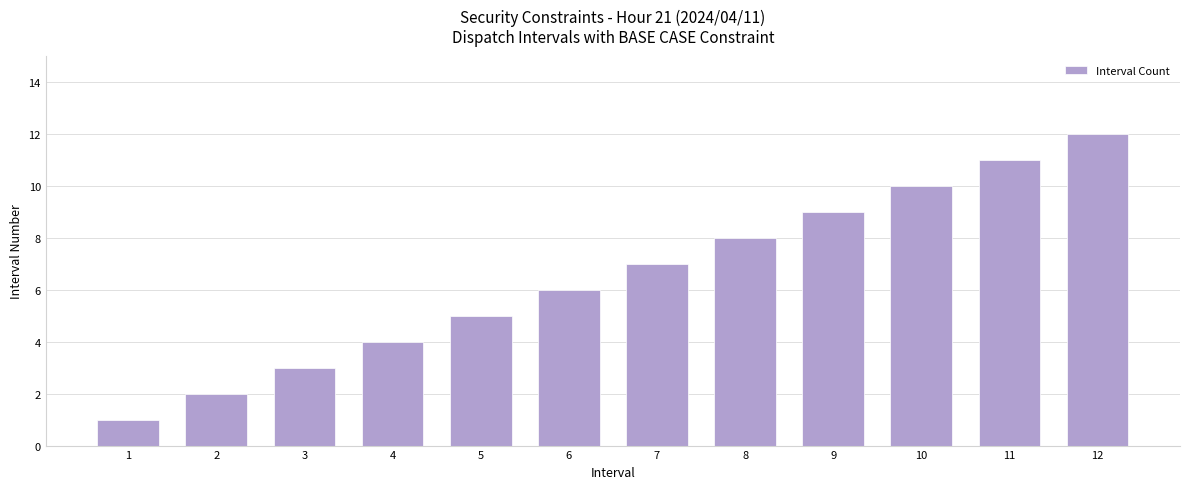

Reading left to right, list all the values displayed in this chart.

1=1	2=2	3=3	4=4	5=5	6=6	7=7	8=8	9=9	10=10	11=11	12=12